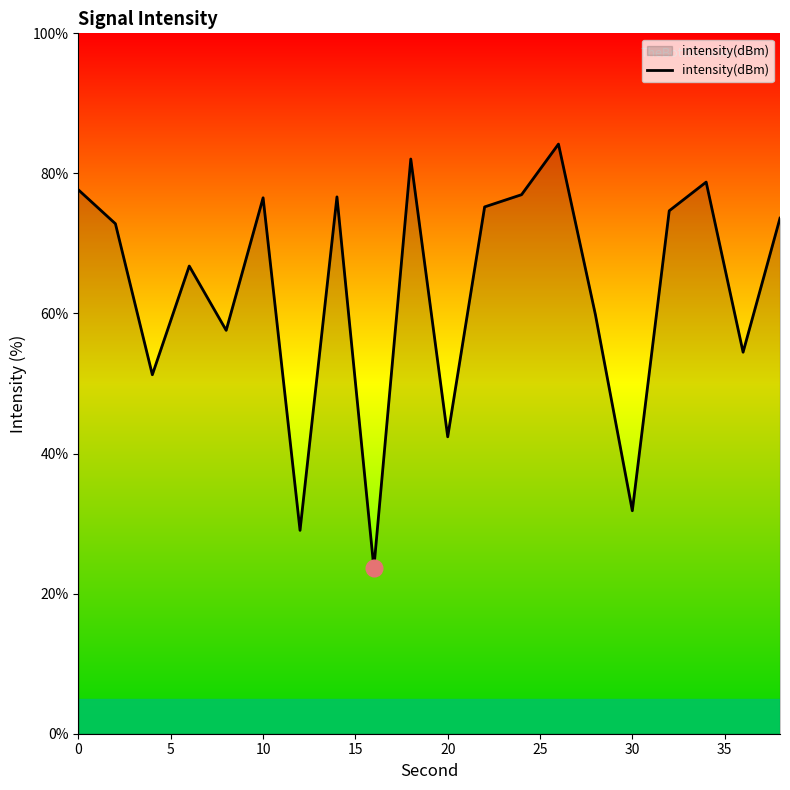

How many lines are shown in the chart?

1